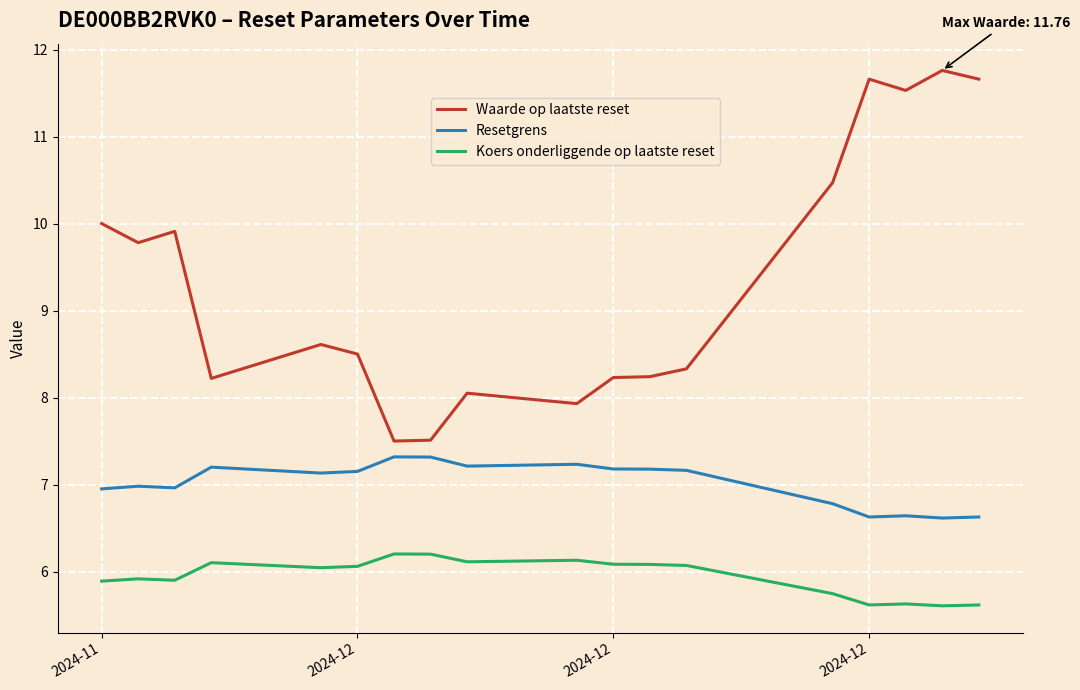

What is the smallest value displayed?

5.6